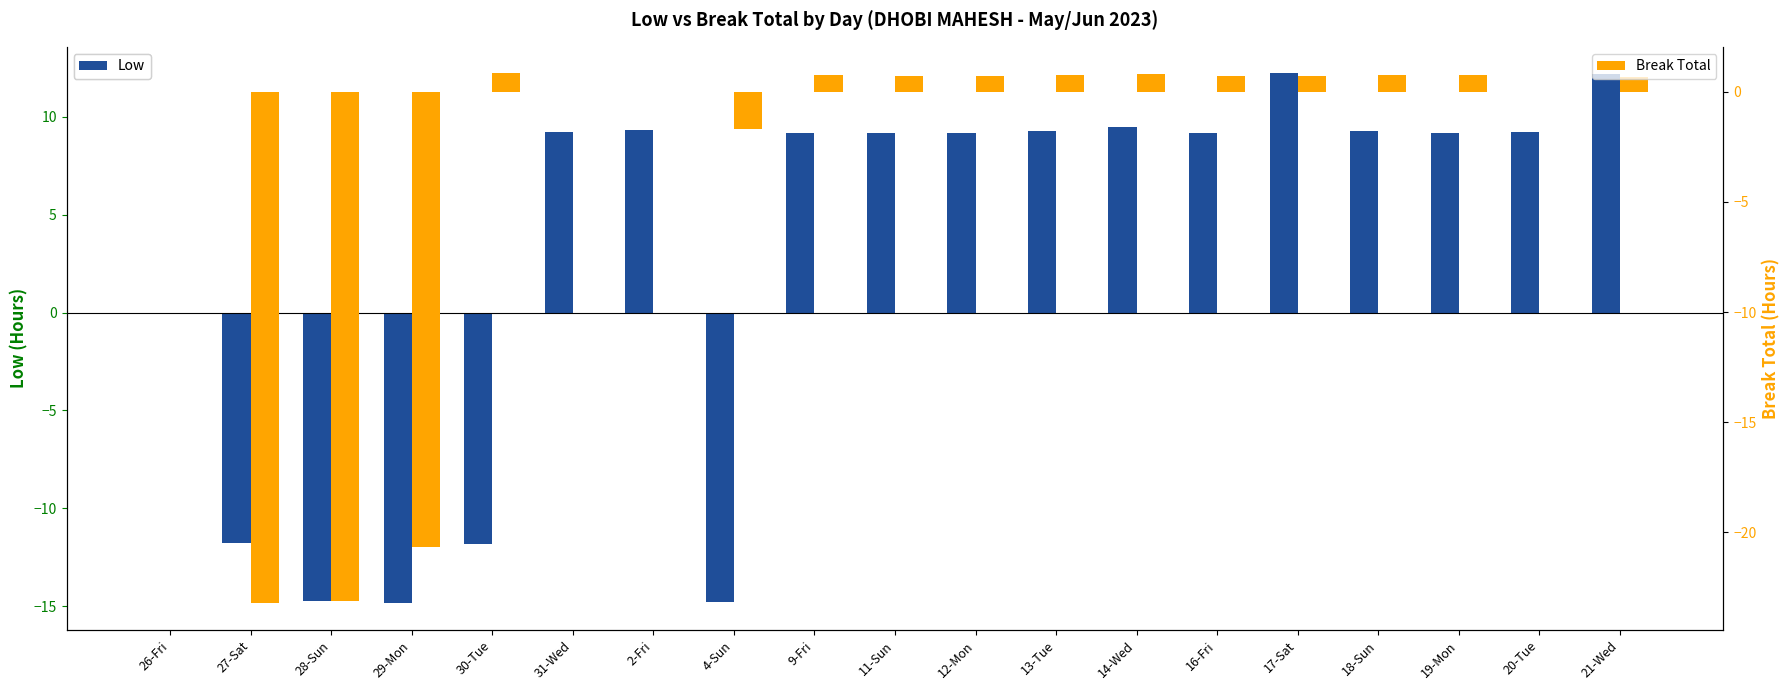

What is the difference between the Break Total values at 27-Sat and 20-Tue?

23.2